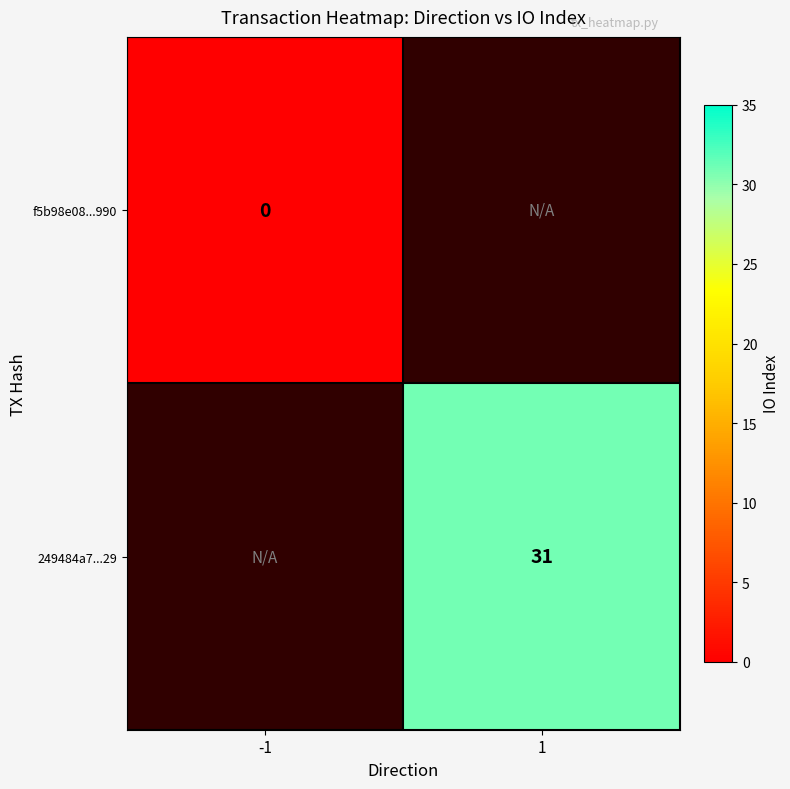

Is it true that 249484a7...29 equals 31 at 1?

True